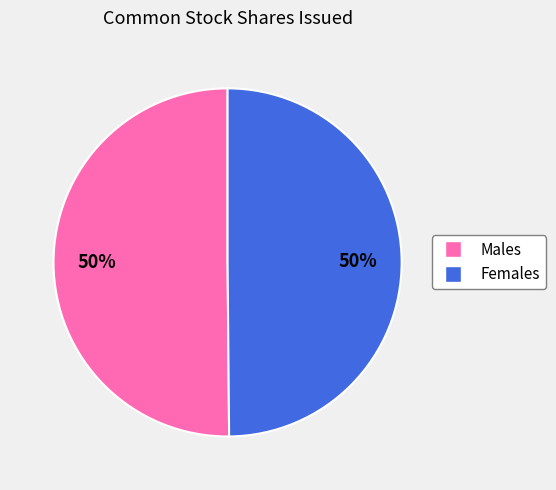

How many segments does this pie chart have?

2